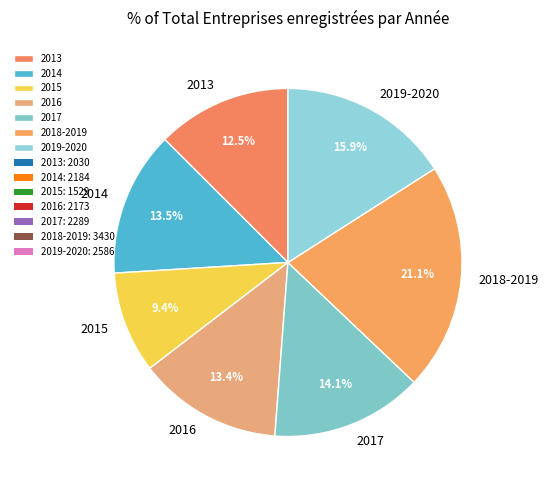

Is 2016 the majority of the pie?

No